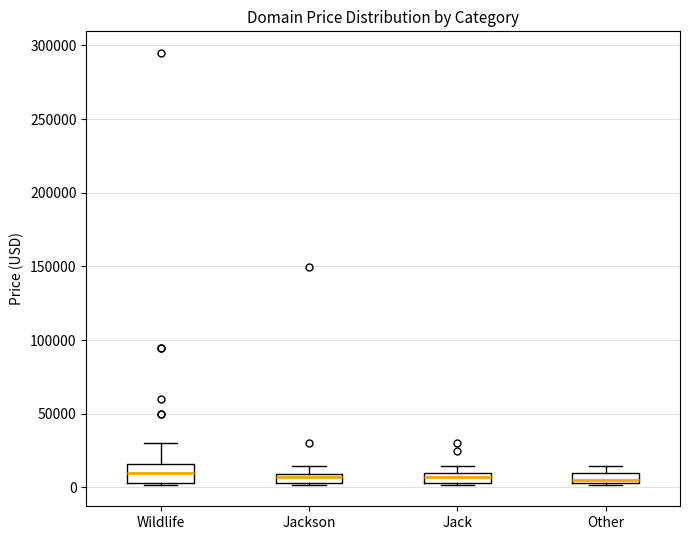

Comparing the boxes themselves (not the whiskers), which one is the tallest?

Wildlife